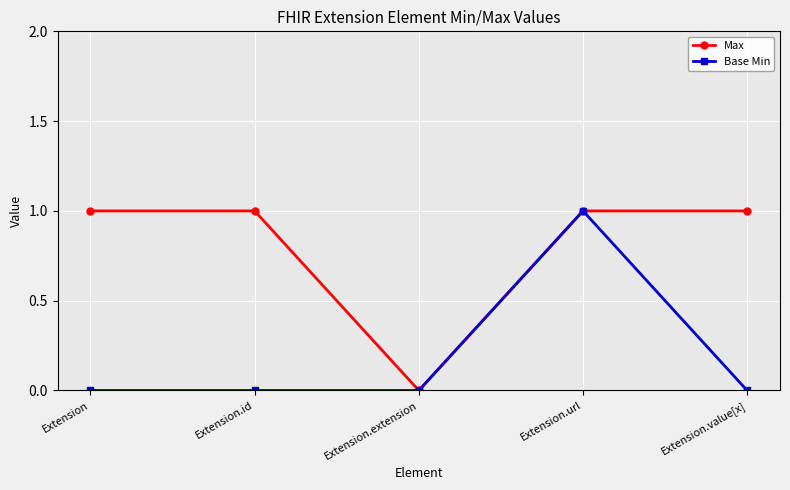

What is the difference between the maximum and minimum values in the Max series?

1